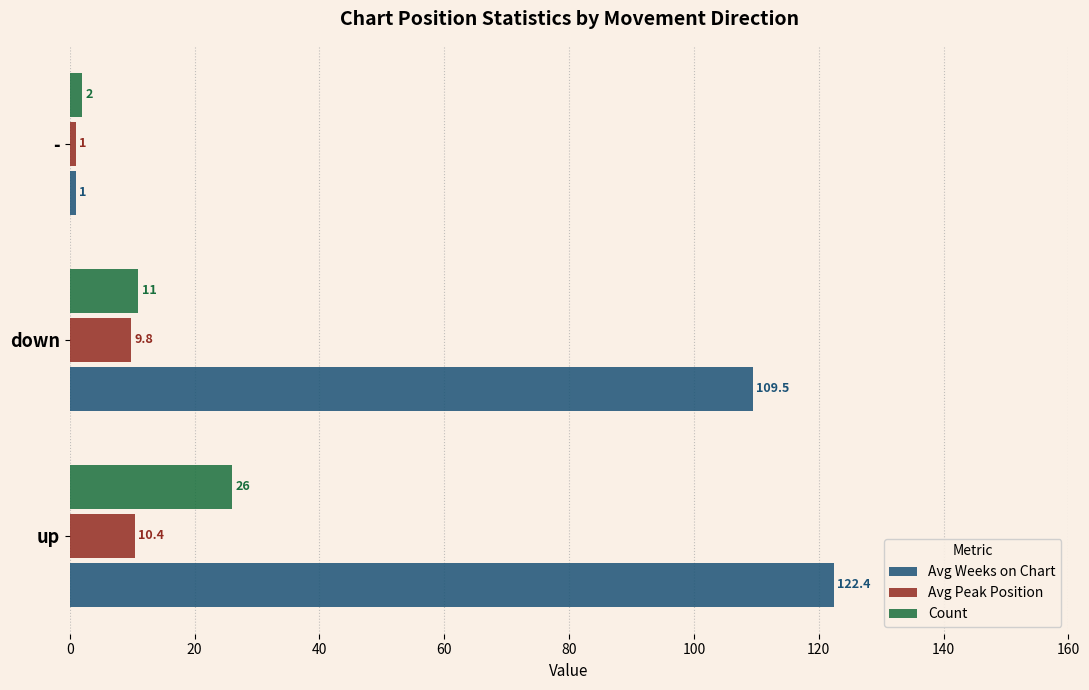

Which series has the largest total across all categories?

Avg Weeks on Chart